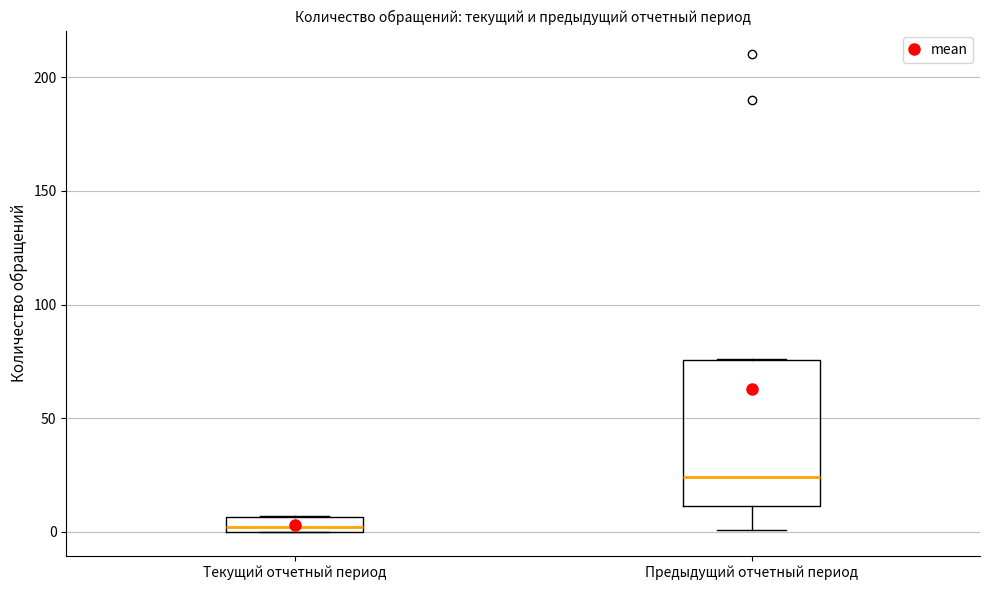

Comparing the boxes themselves (not the whiskers), which one is the tallest?

Предыдущий отчетный период